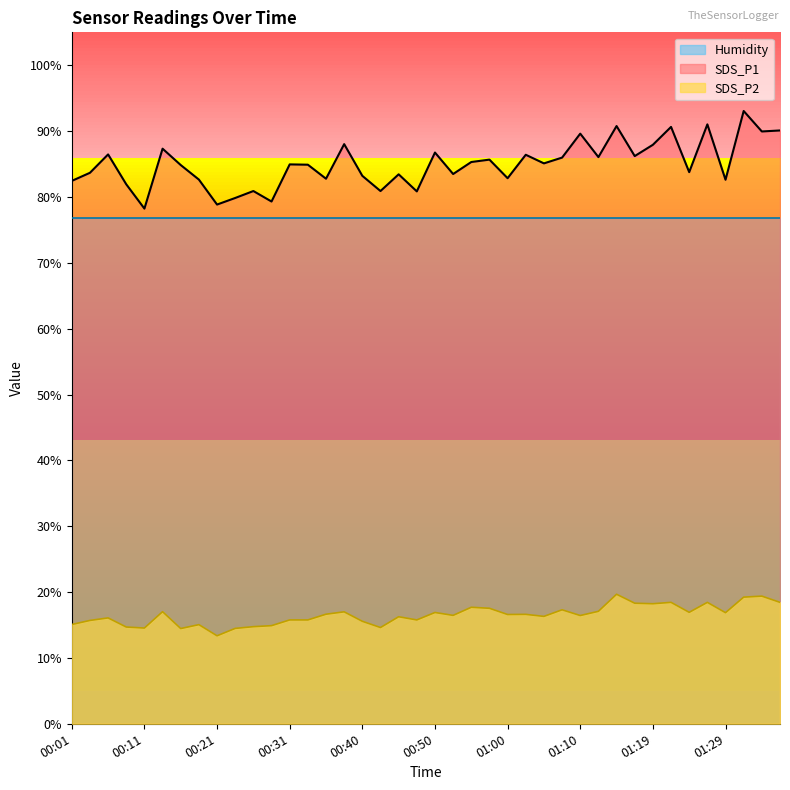

Which series changed the most between 00:55 and 01:31?

SDS_P1